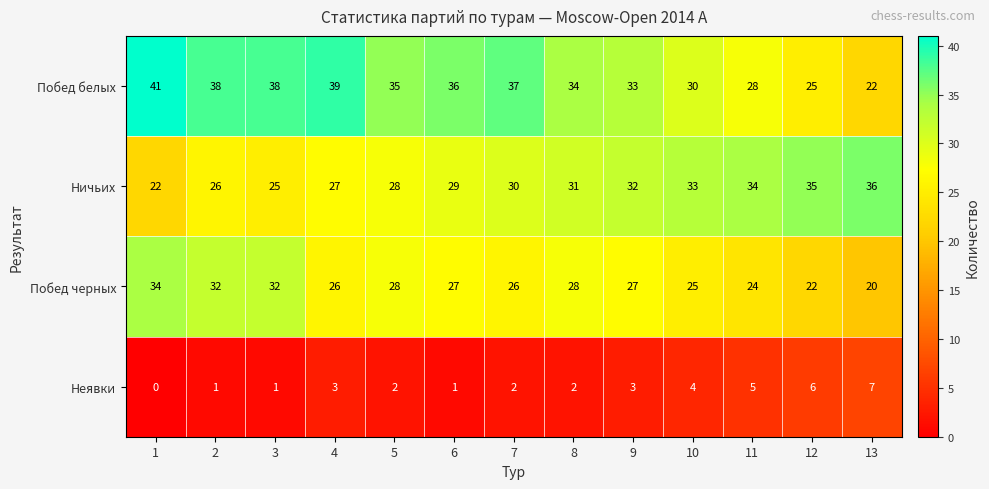

What is the maximum value for Неявки?

7